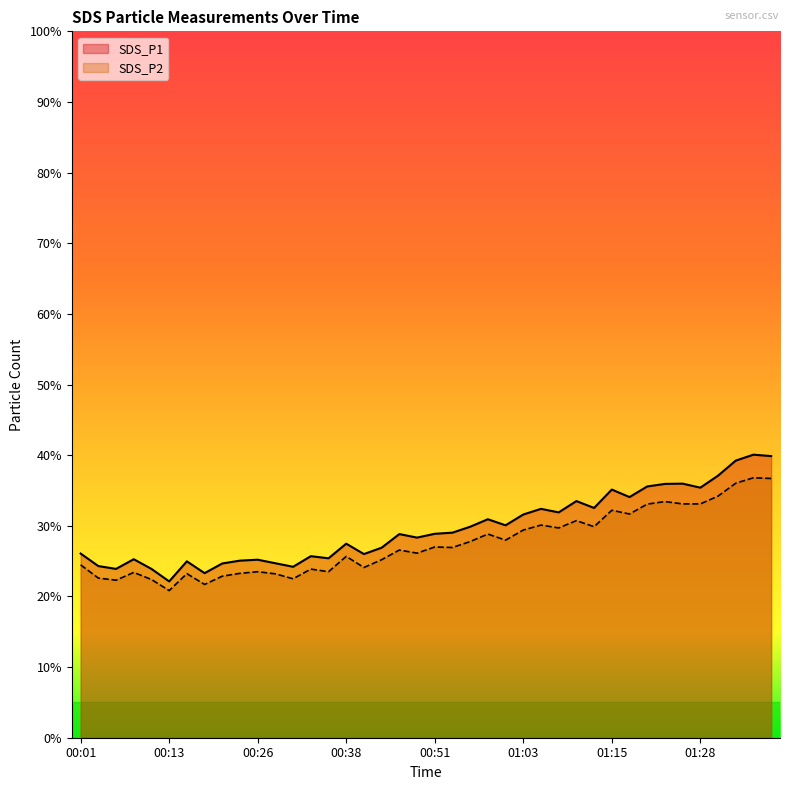

What is the difference between the SDS_P1 values at 01:01 and 00:28?

5.4